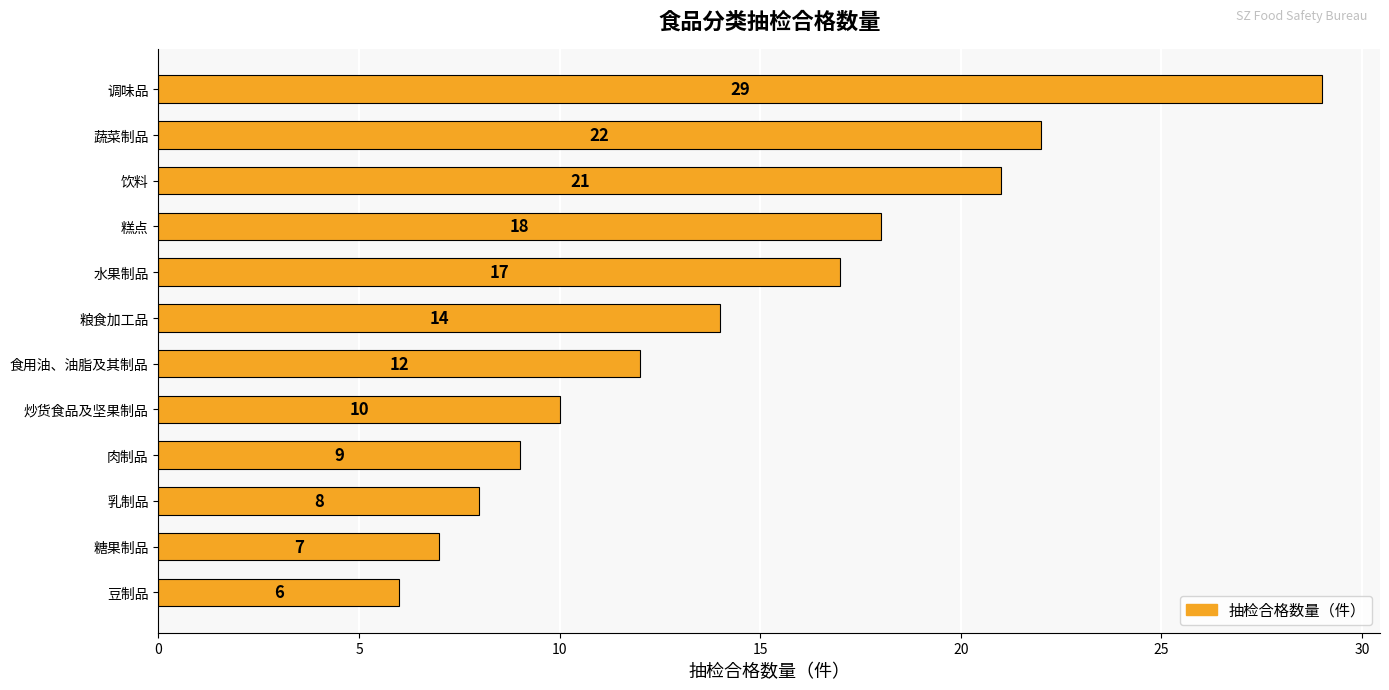

What is the label of the 1st bar from the top?

调味品